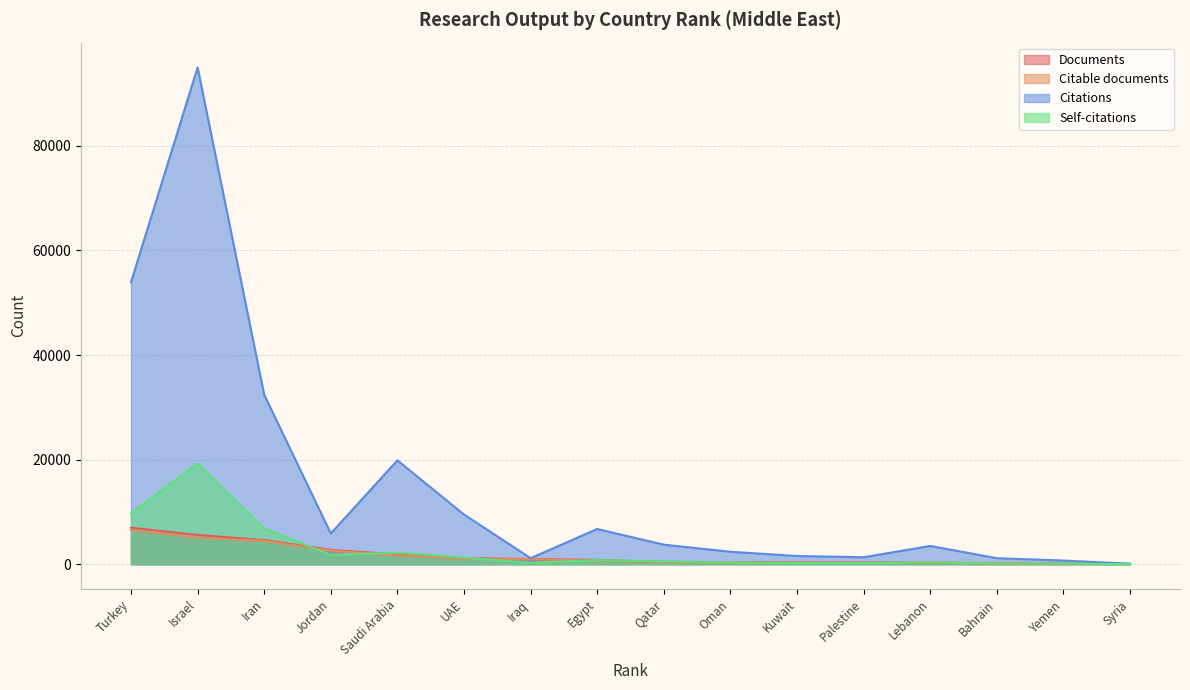

Which series changed the most between Turkey and Jordan?

Citations